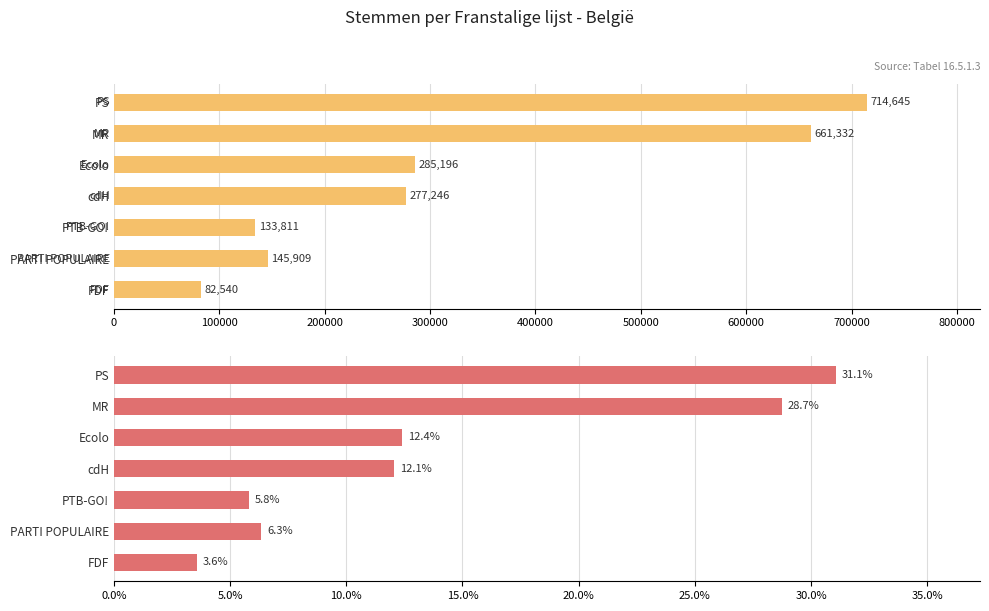

Which series has the largest total across all categories?

Aantal stemmen (België)